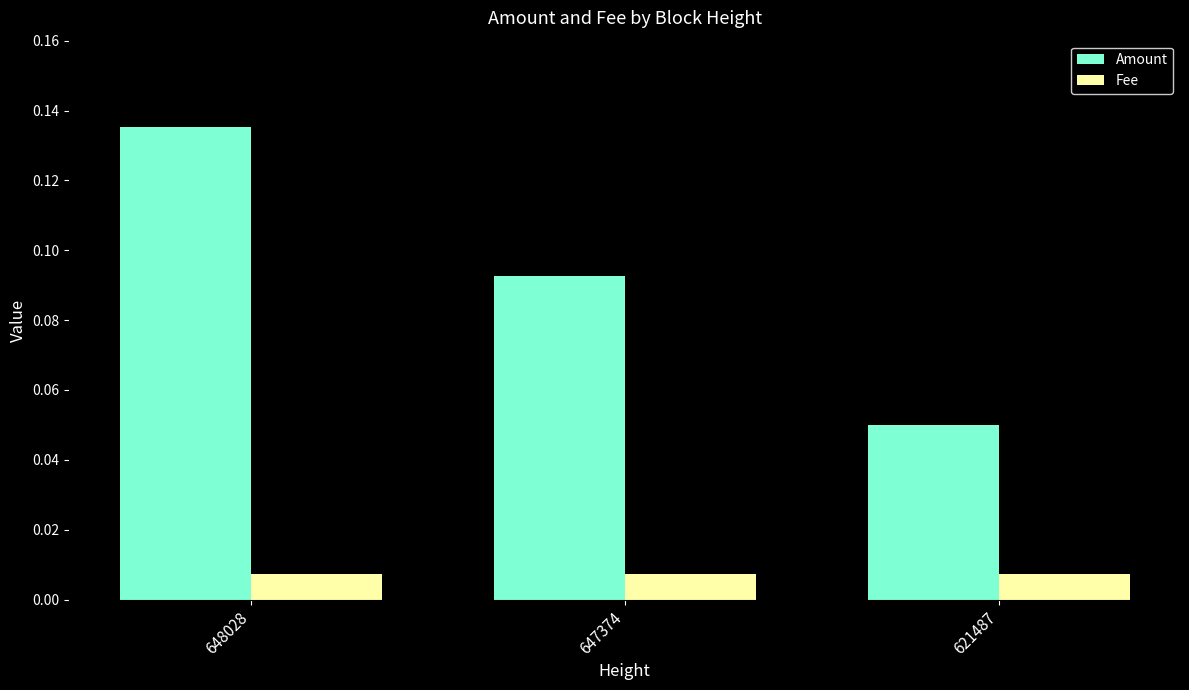

The Amount series shows 0.0 at 621487. True or false?

False